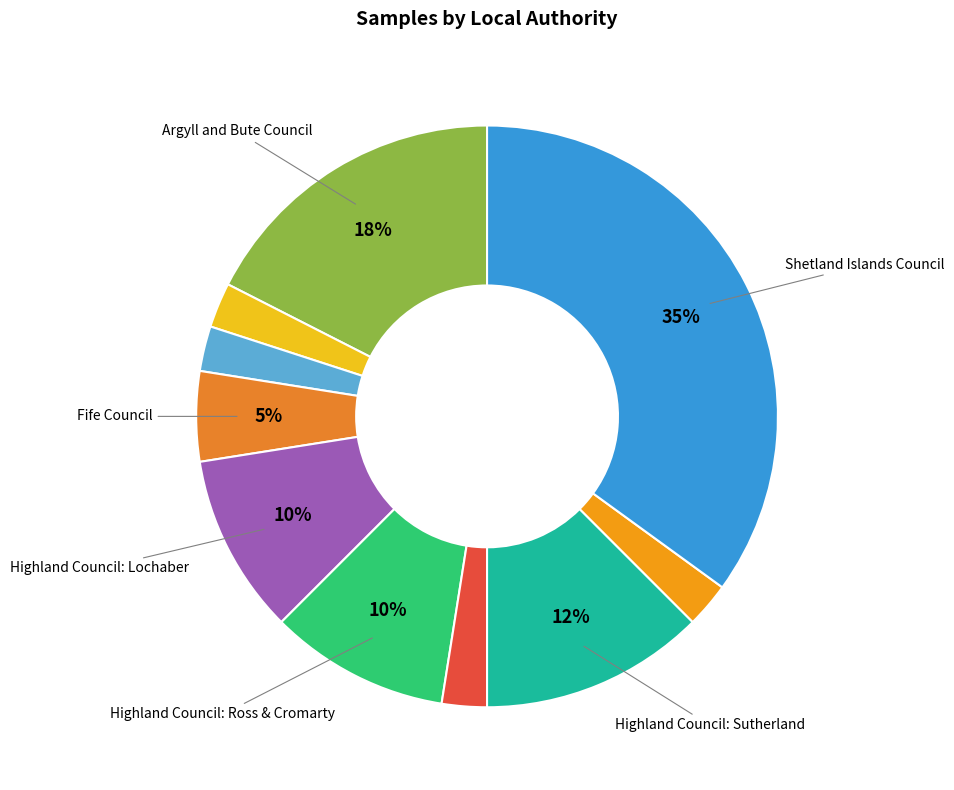

How many slices are in this pie chart?

10